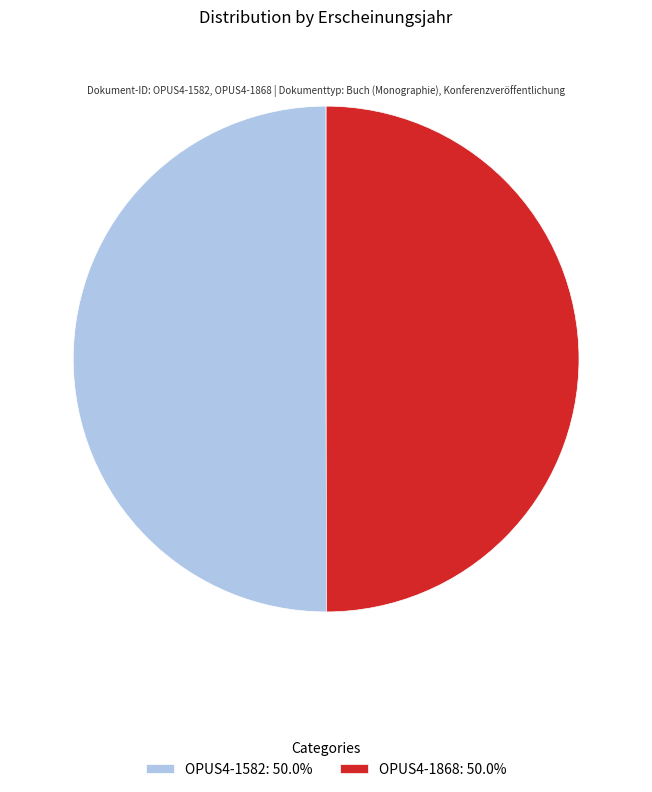

Is the sum of OPUS4-1868: 50.0% and OPUS4-1582: 50.0% greater than half?

Yes